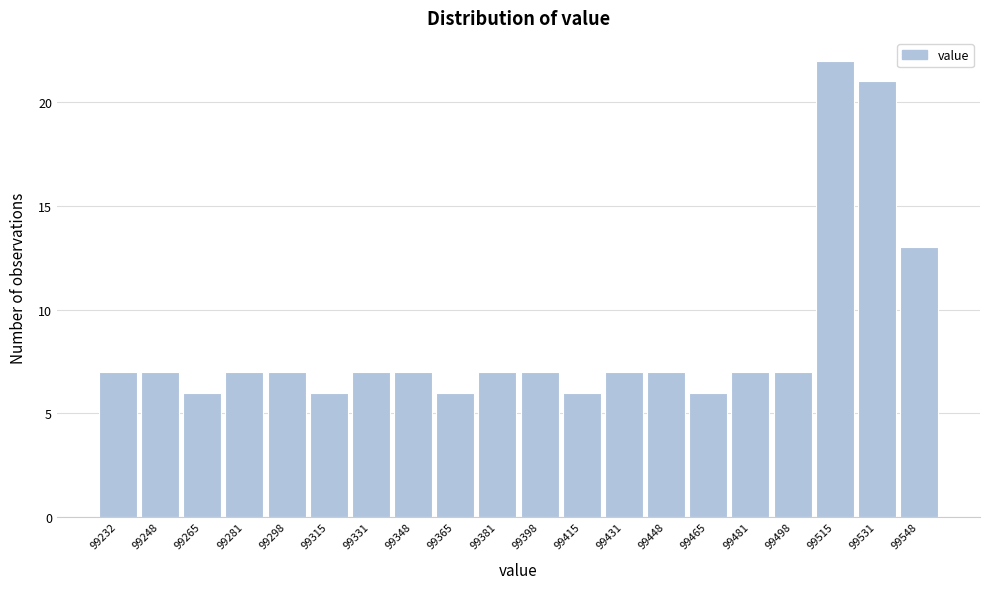

Reading left to right, transcribe all the data shown in this chart.

7	7	6	7	7	6	7	7	6	7	7	6	7	7	6	7	7	22	21	13